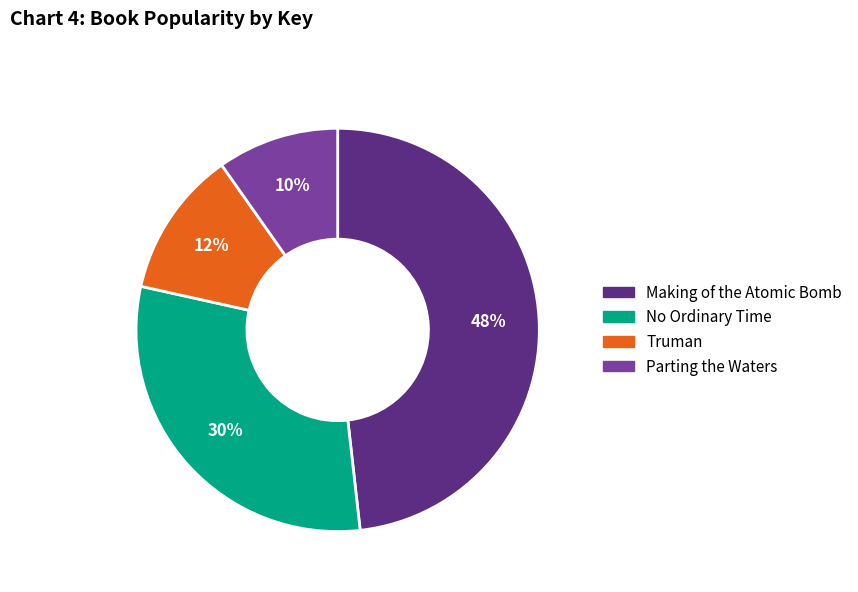

What percentage is the No Ordinary Time slice, to the nearest percent?

30%